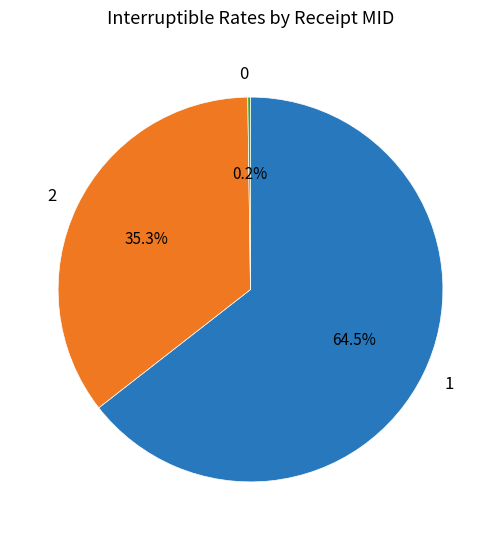

What is the ratio of the value at 1 to the value at 2?

1.8